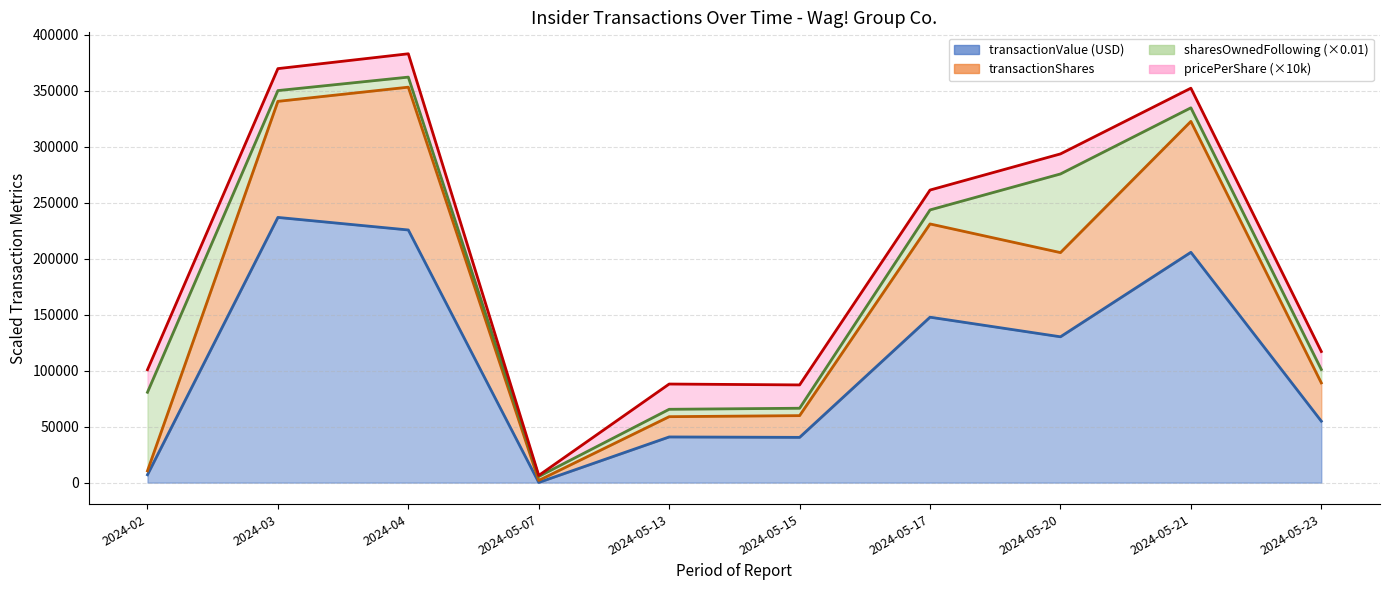

What is the value of the transactionValue point at the 5th from the left?

40794